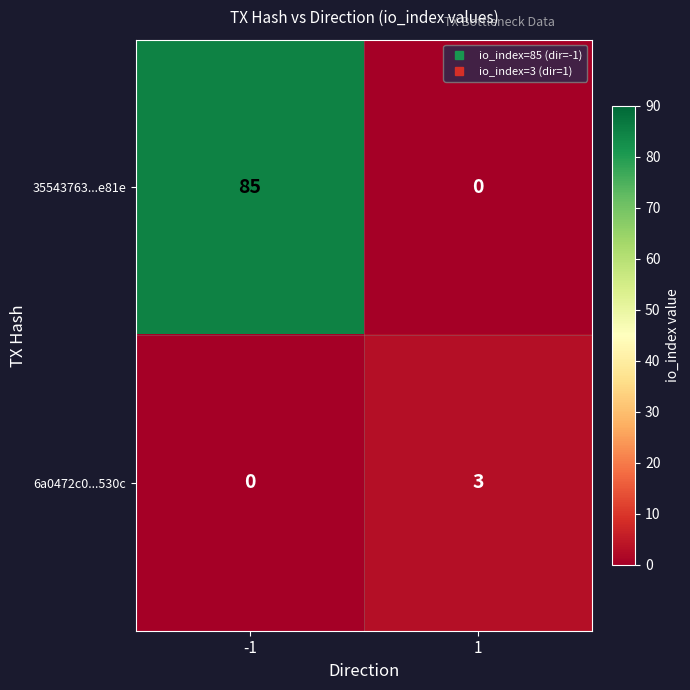

Between -1 and 1, which series saw the biggest shift?

35543763...e81e